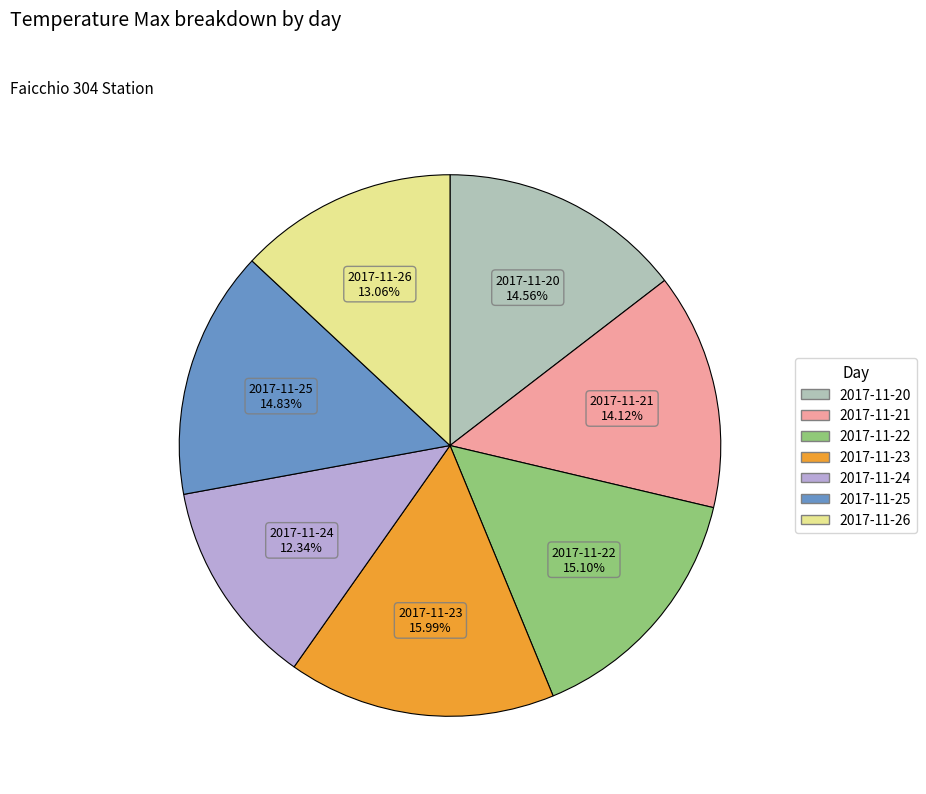

To the nearest percent, what is the average slice percentage?

14%